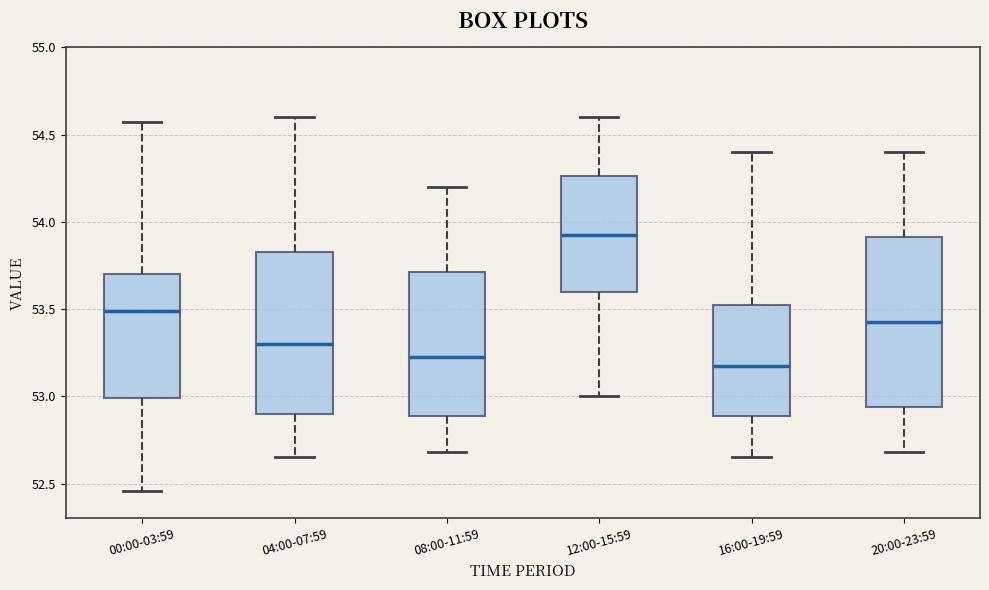

Reading left to right, transcribe this box plot: for each box, give where its median line is, the range the box spans, and where its two whiskers end, as read against the y-axis. The values are not printed on the chart, so give them approximately, as read against the axis.

00:00-03:59: median 53.50, box 53.00 to 53.70, whiskers 52.45 to 54.55
04:00-07:59: median 53.30, box 52.90 to 53.85, whiskers 52.65 to 54.60
08:00-11:59: median 53.25, box 52.90 to 53.70, whiskers 52.70 to 54.20
12:00-15:59: median 53.95, box 53.60 to 54.25, whiskers 53.00 to 54.60
16:00-19:59: median 53.20, box 52.90 to 53.55, whiskers 52.65 to 54.40
20:00-23:59: median 53.45, box 52.95 to 53.90, whiskers 52.70 to 54.40